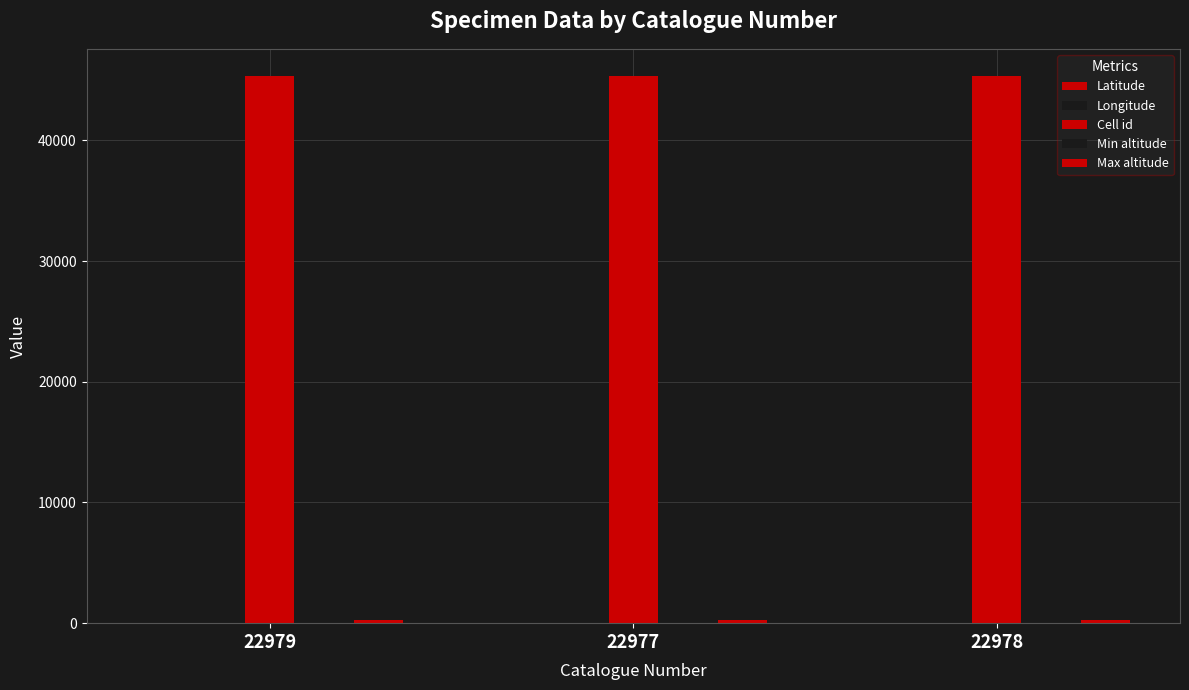

How many groups of bars are there?

3